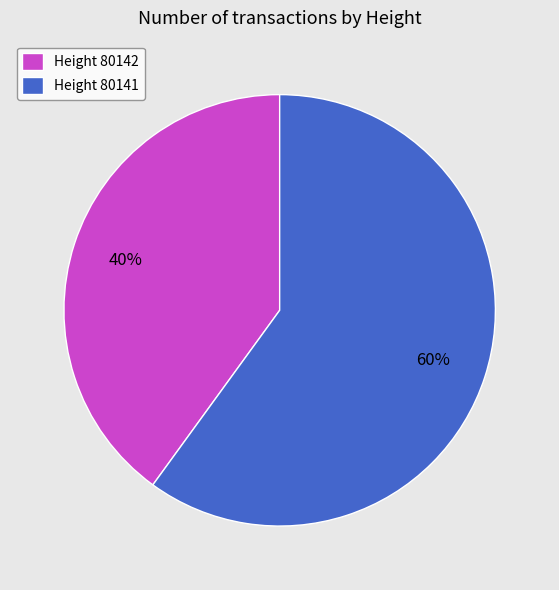

Between Height 80141 and Height 80142, which is larger?

Height 80141